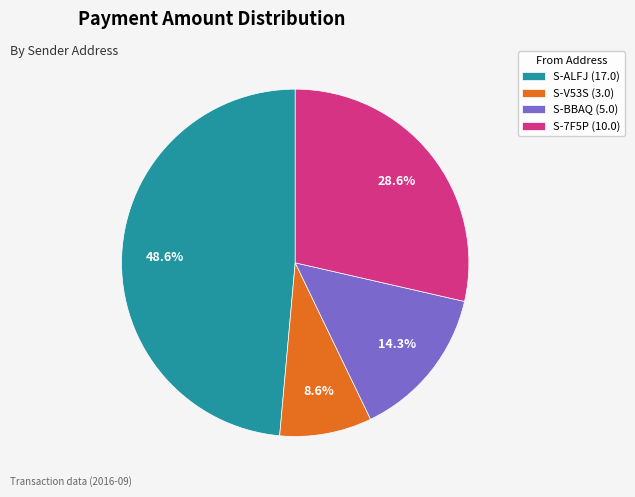

Between S-V53S (3.0) and S-ALFJ (17.0), which is larger?

S-ALFJ (17.0)